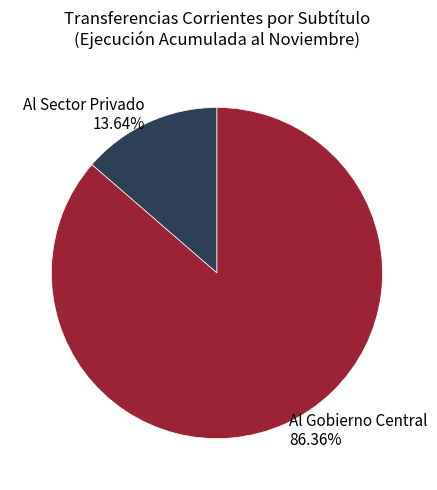

To the nearest percent, what is the average slice percentage?

50%